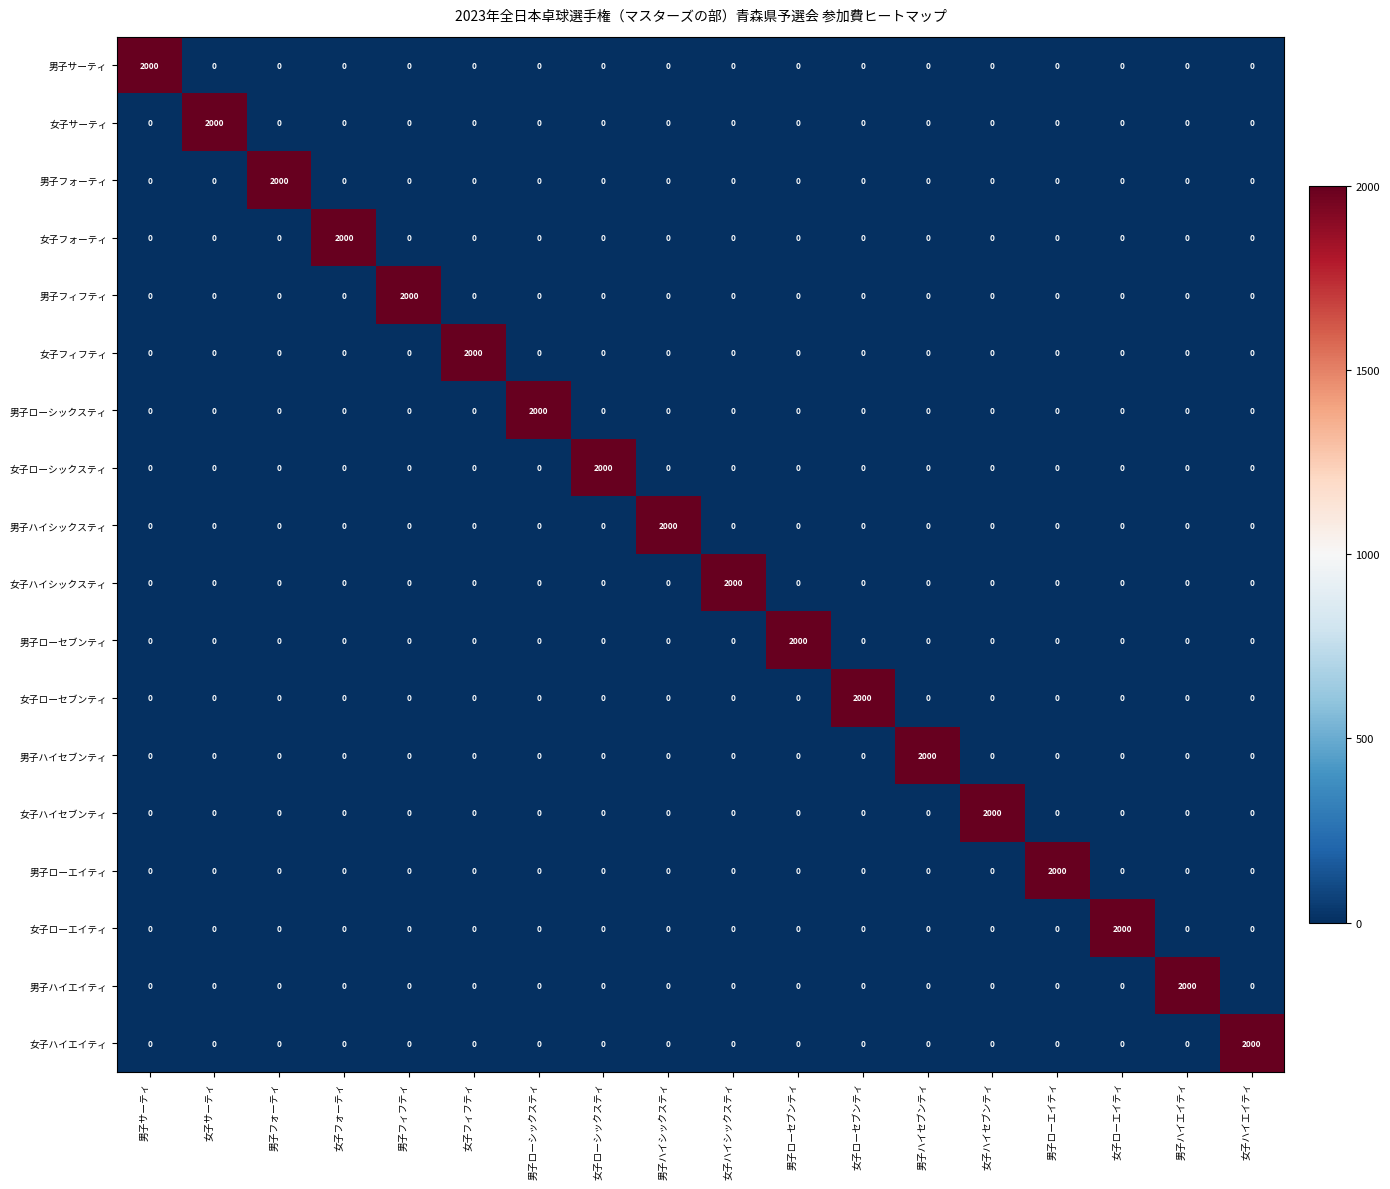

What is the minimum value shown in the chart?

0